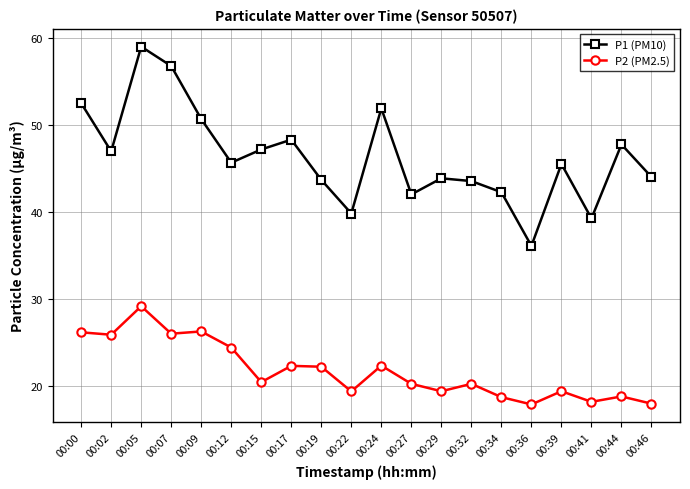

What is the average value of the P1 (PM10) series?

46.3